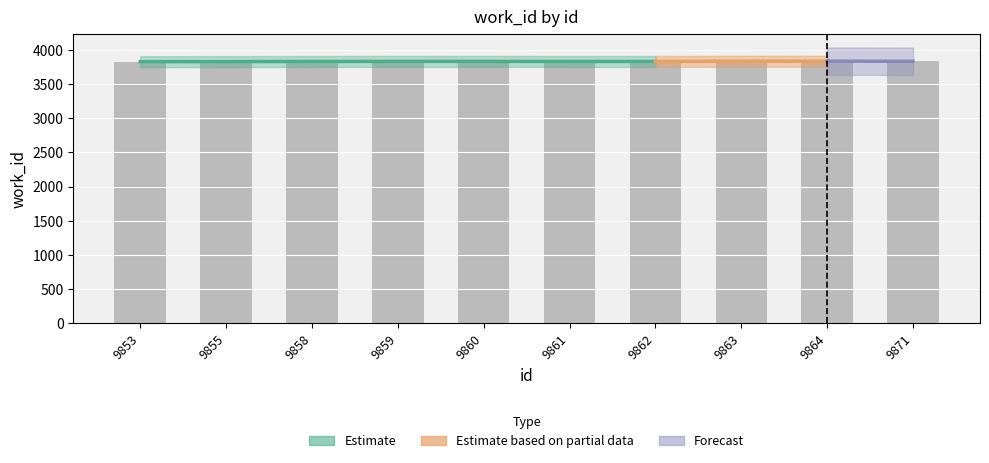

What is the ratio of the value at 9860 to the value at 9861?

1.0